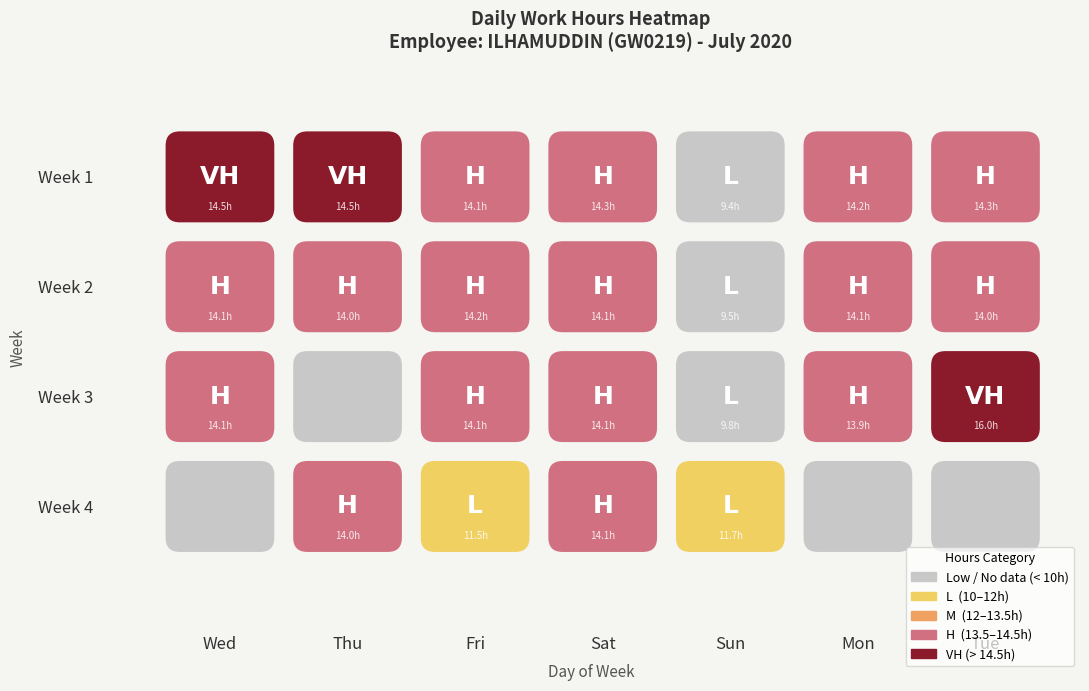

Where is Week 1 nearest to the value 11?

Sun